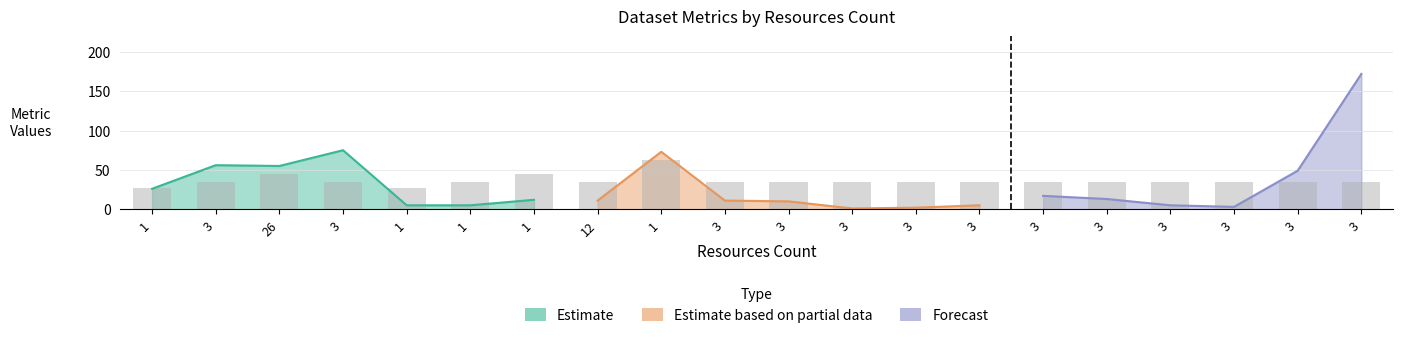

Where does the metric.views series first go above 12?

1